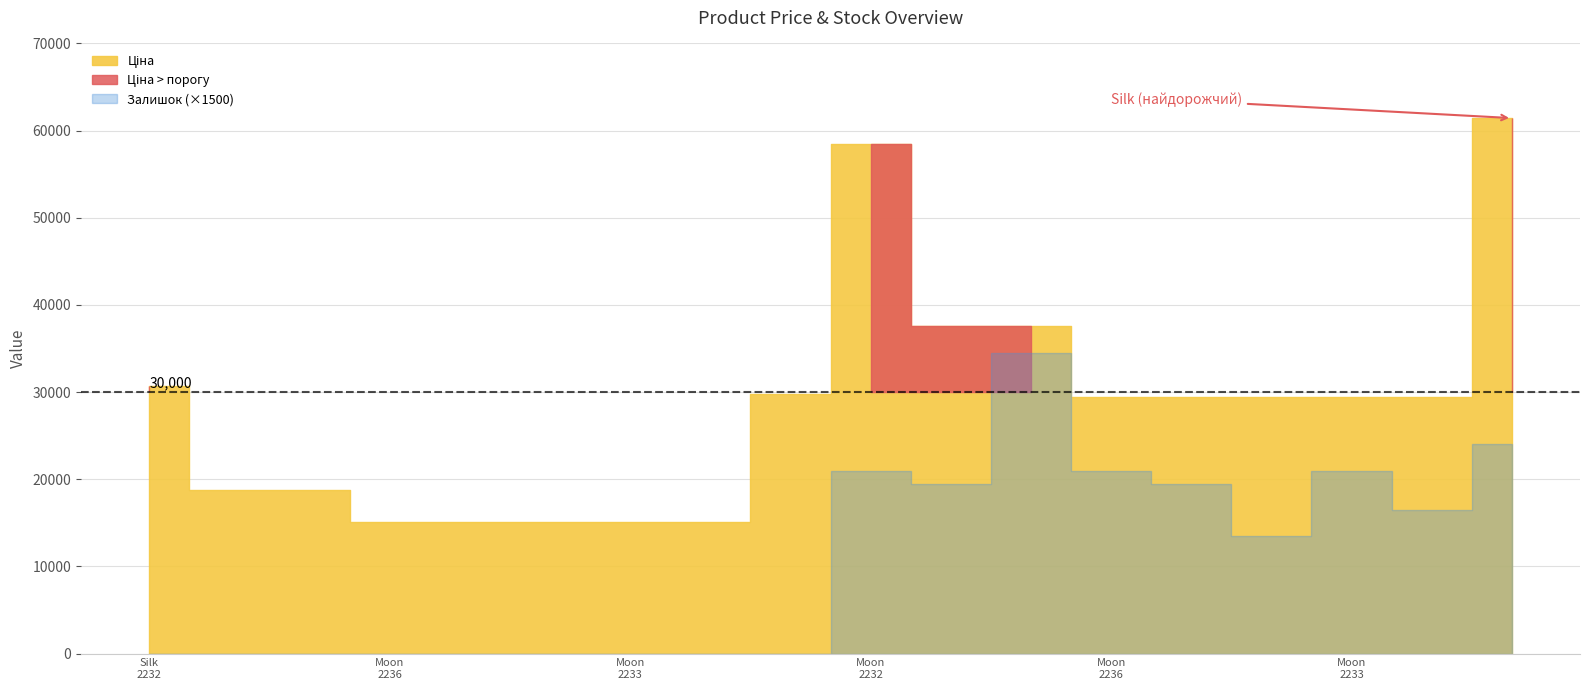

The Ціна series shows 20301.1 at Moon_287682236. True or false?

False